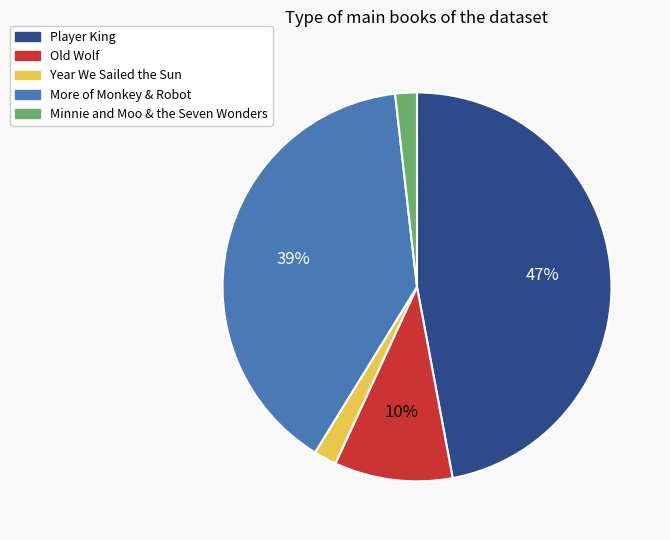

Count the number of slices in the pie.

5